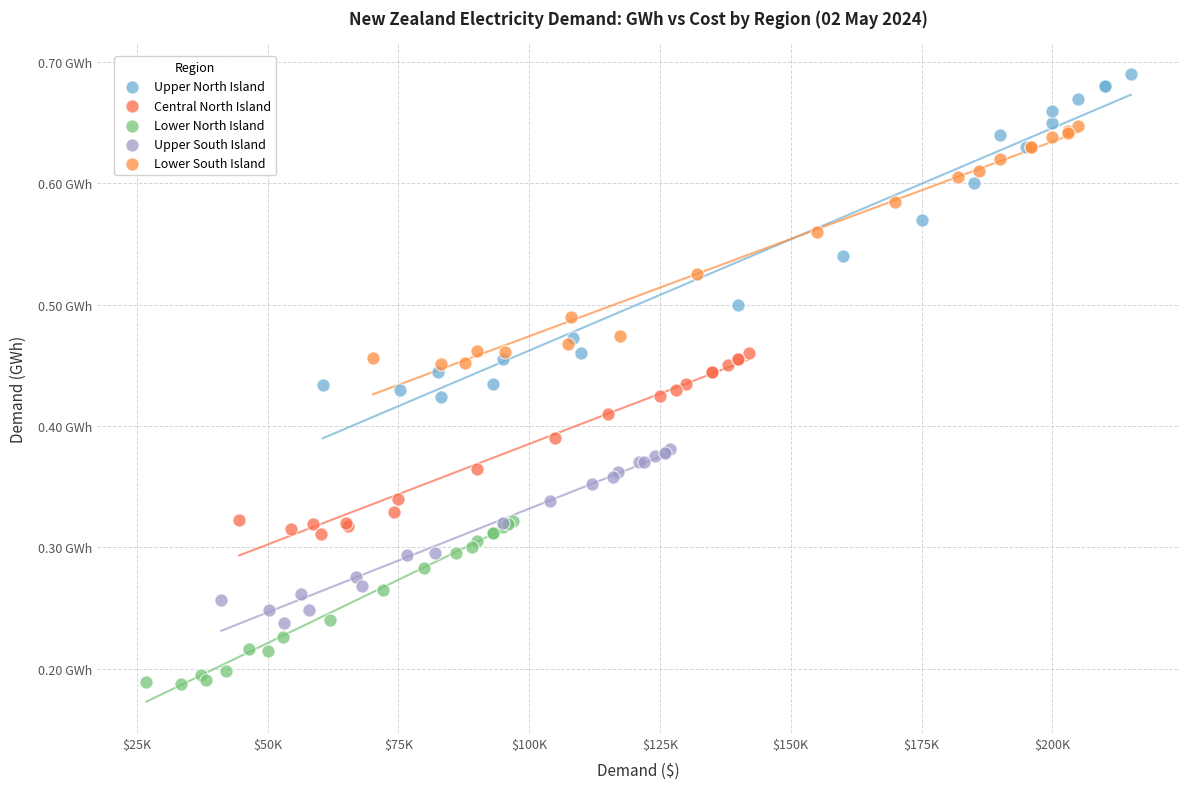

Which series contains the highest Y value?

Upper North Island